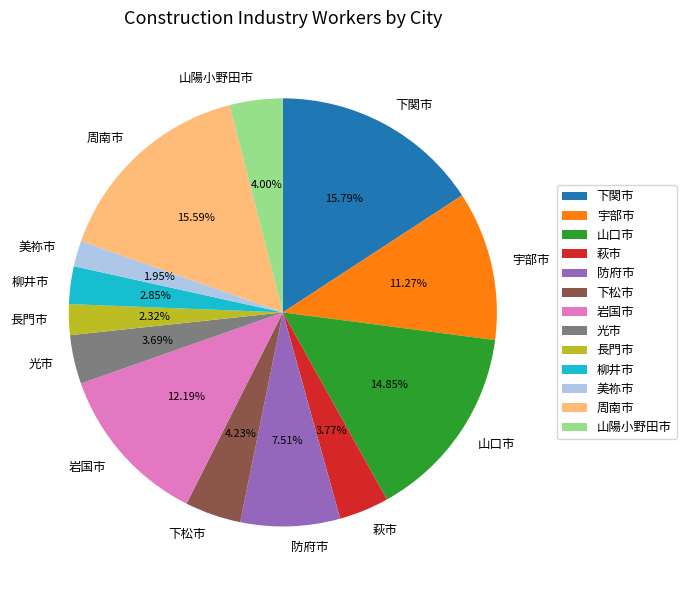

What percentage is the 柳井市 slice, to the nearest percent?

3%